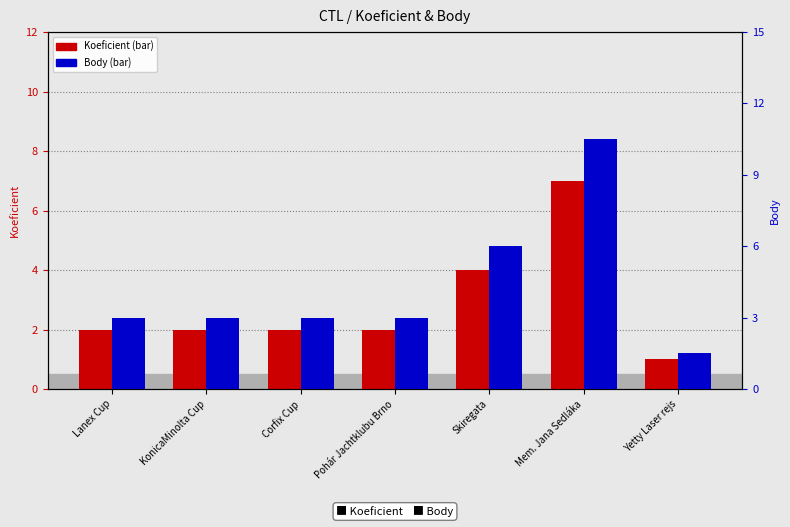

Rank the series at Yetty Laser rejs from lowest to highest value.

Koeficient, Body